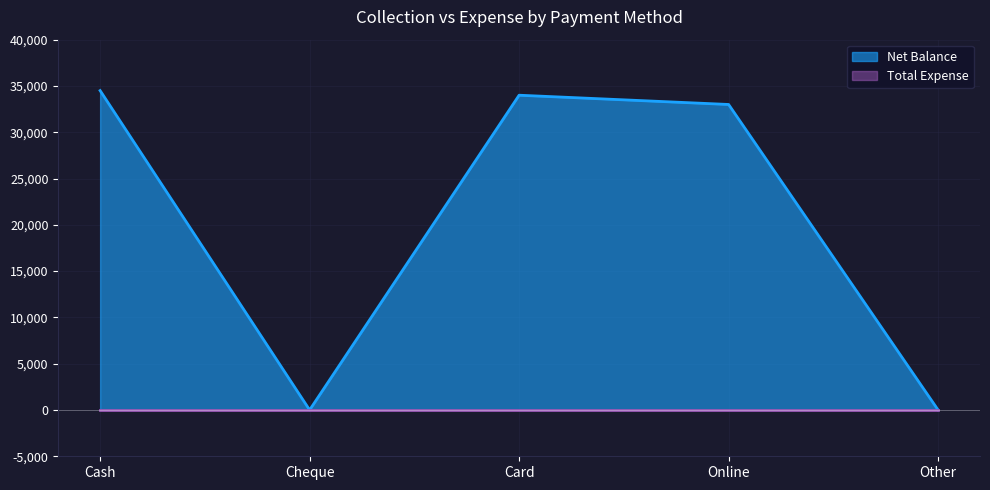

What is the difference between the values at Other and Cash?

34500